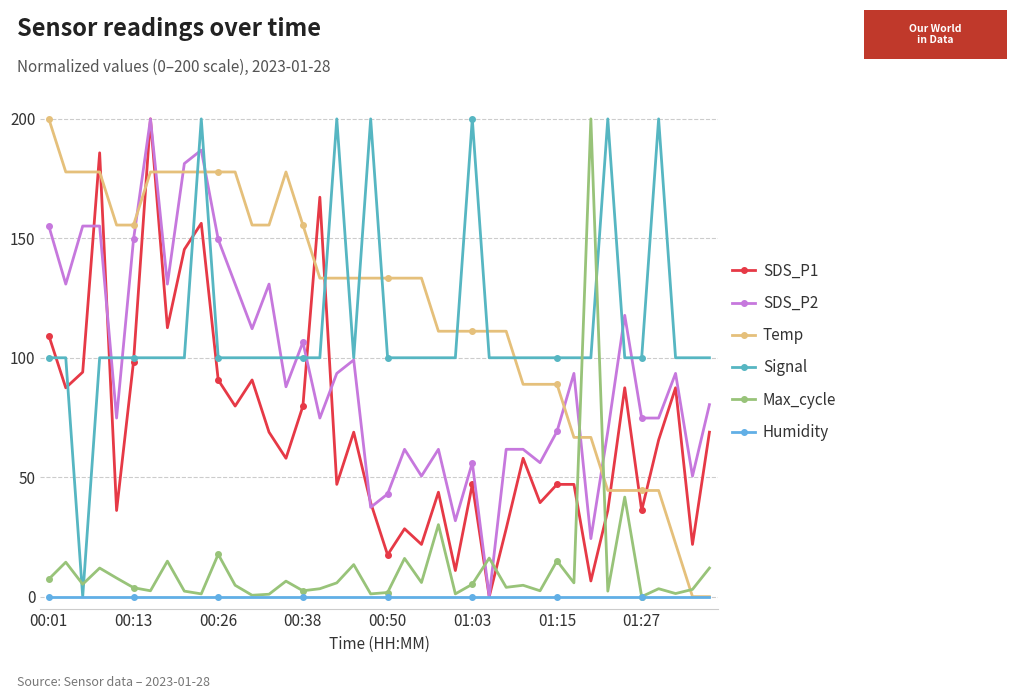

Is this an area chart (filled region under the line)?

No